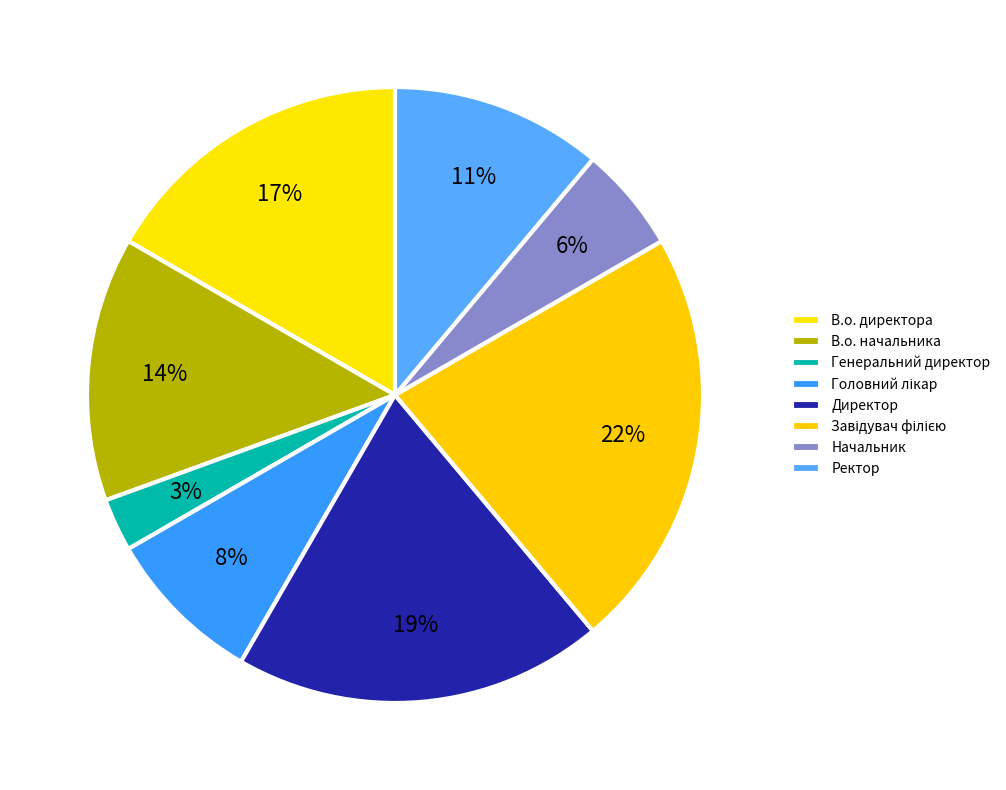

To the nearest percent, what is the average slice percentage?

12%